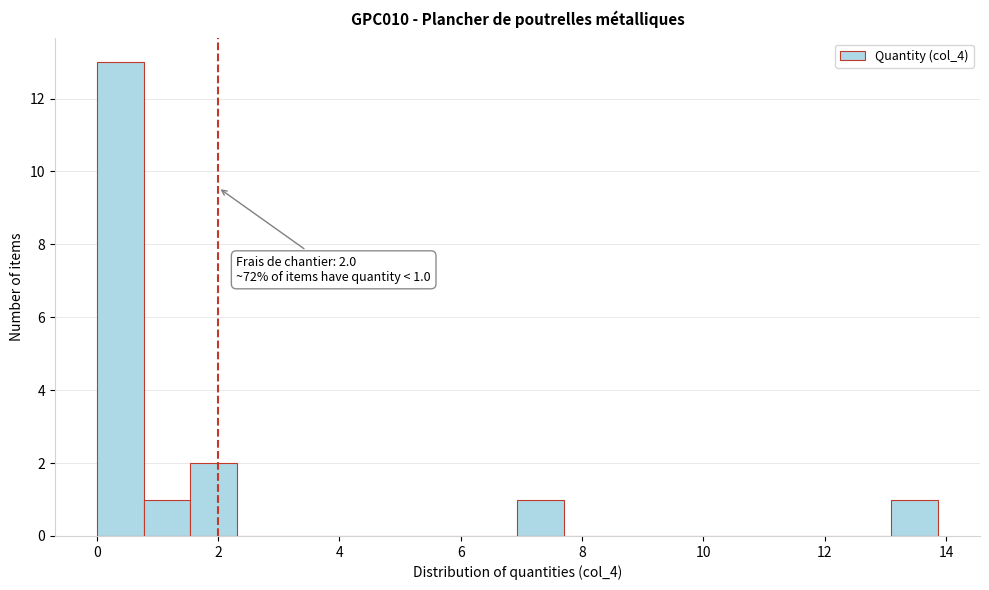

Read against the x-axis, roughly where is the centre of the tallest bar?

0.4